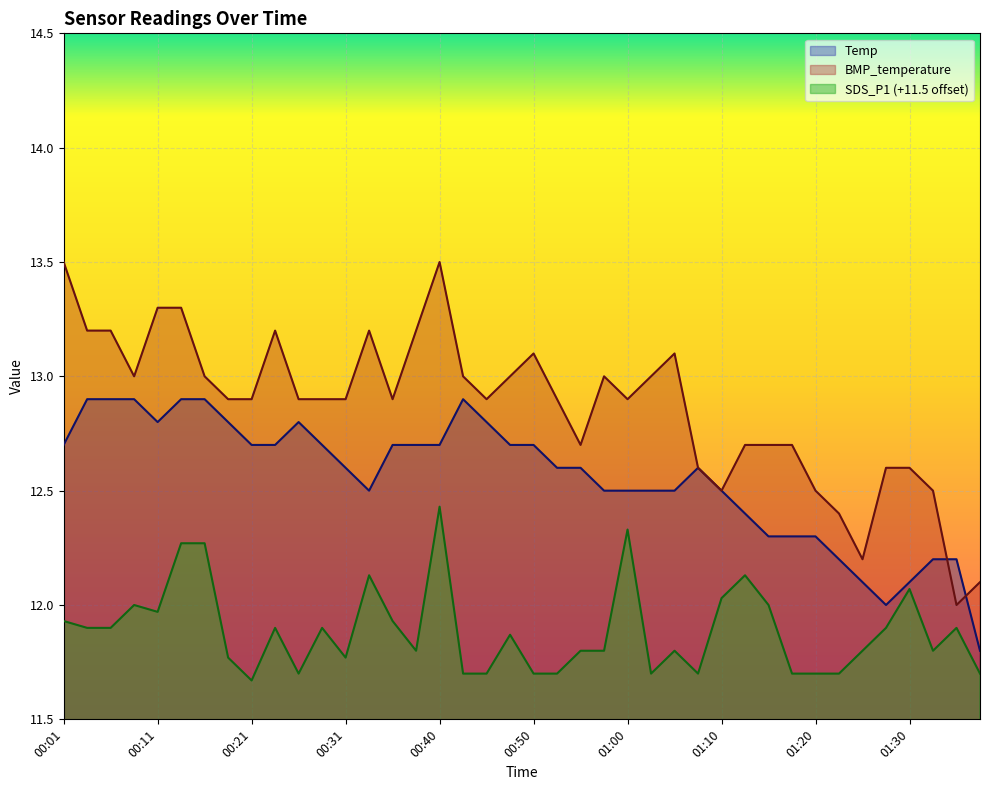

Read the BMP_temperature value at 00:26.

12.9